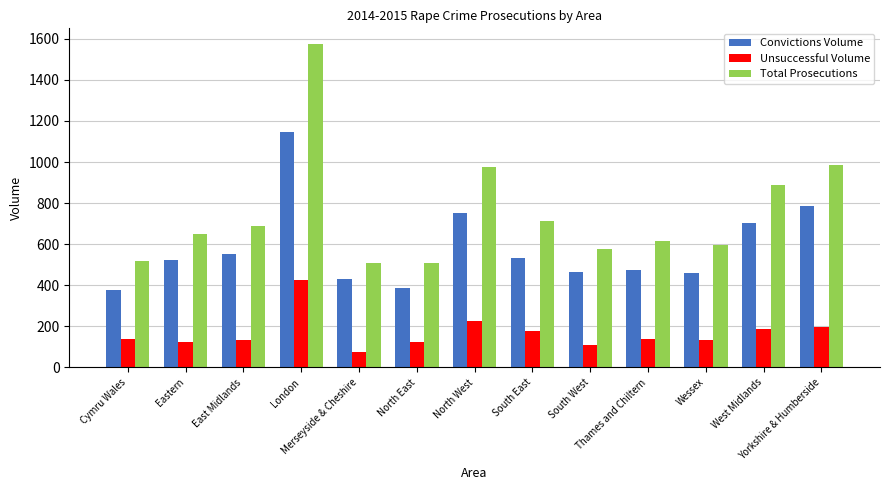

What are all the series names shown in the legend?

Convictions Volume, Unsuccessful Volume, Total Prosecutions